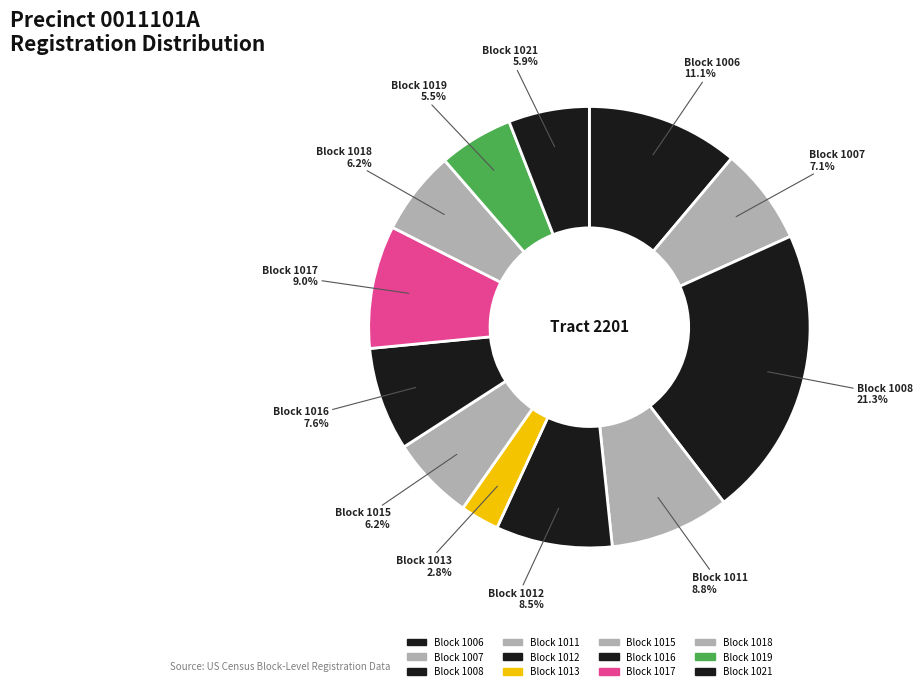

How many slices are in this pie chart?

12